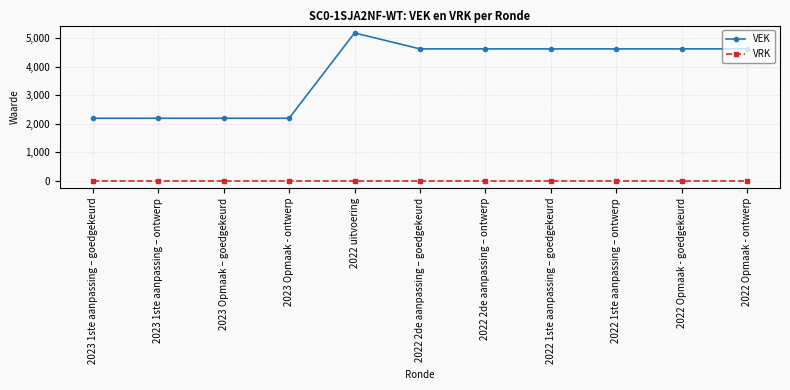

What is the label of the 11th point from the left?

2022 Opmaak - ontwerp